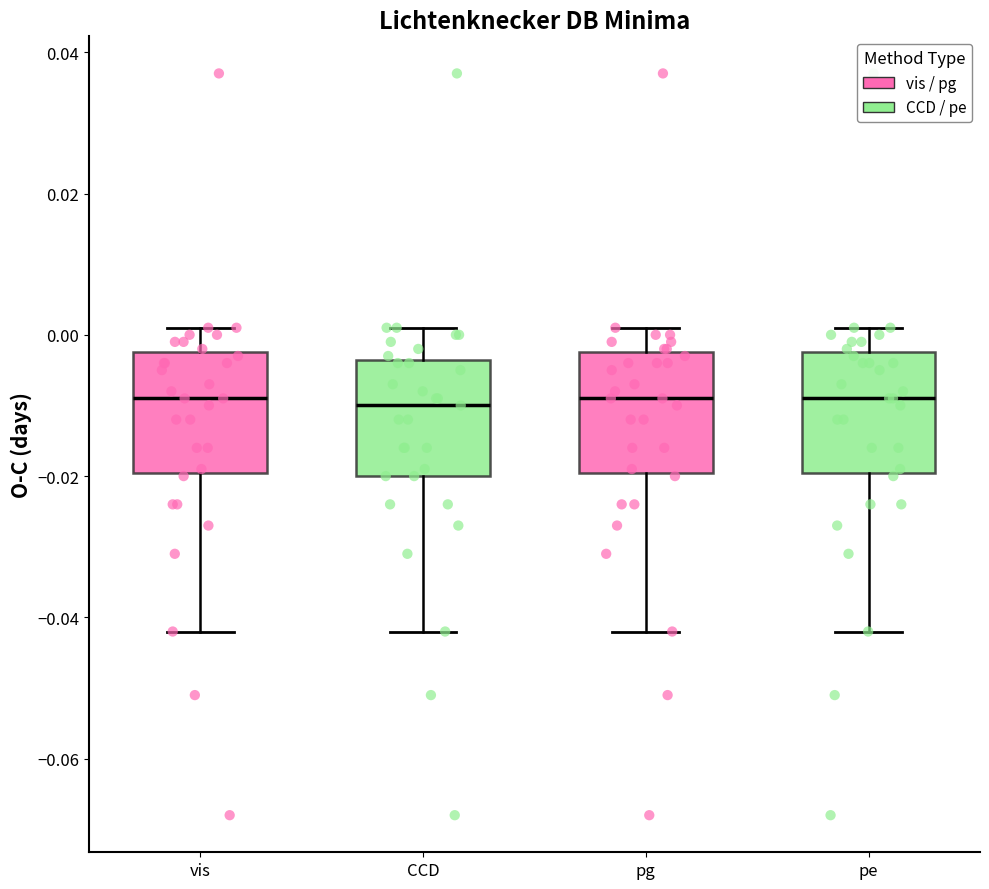

Reading left to right, transcribe this box plot: for each box, give where its median line is, the range the box spans, and where its two whiskers end, as read against the y-axis. The values are not printed on the chart, so give them approximately, as read against the axis.

vis: median -0.008, box -0.020 to -0.002, whiskers -0.042 to 0.002
CCD: median -0.010, box -0.020 to -0.004, whiskers -0.042 to 0.002
pg: median -0.008, box -0.020 to -0.002, whiskers -0.042 to 0.002
pe: median -0.008, box -0.020 to -0.002, whiskers -0.042 to 0.002